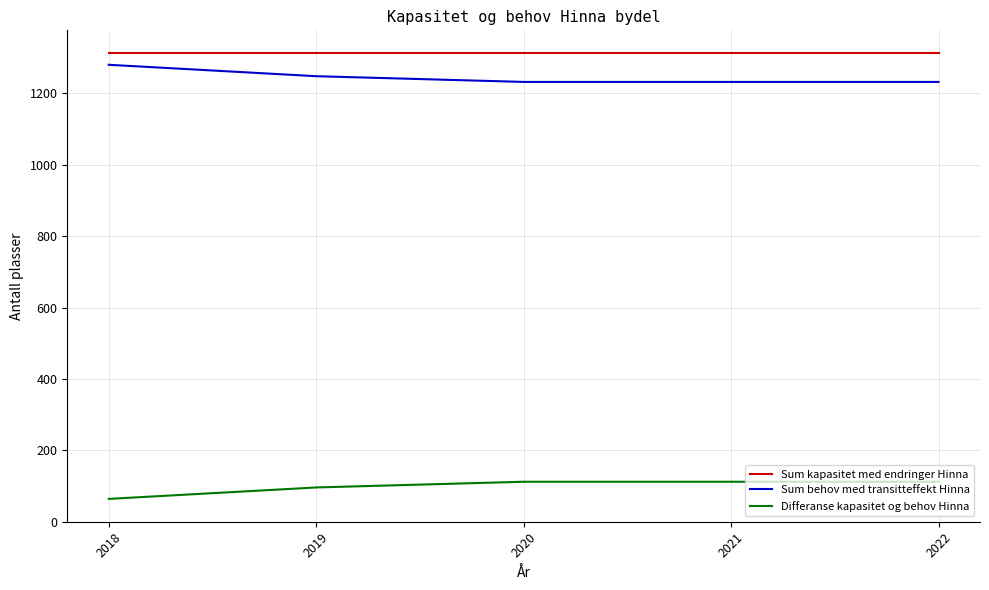

True or false: Differanse kapasitet og behov Hinna and Sum kapasitet med endringer Hinna cross at least once.

False